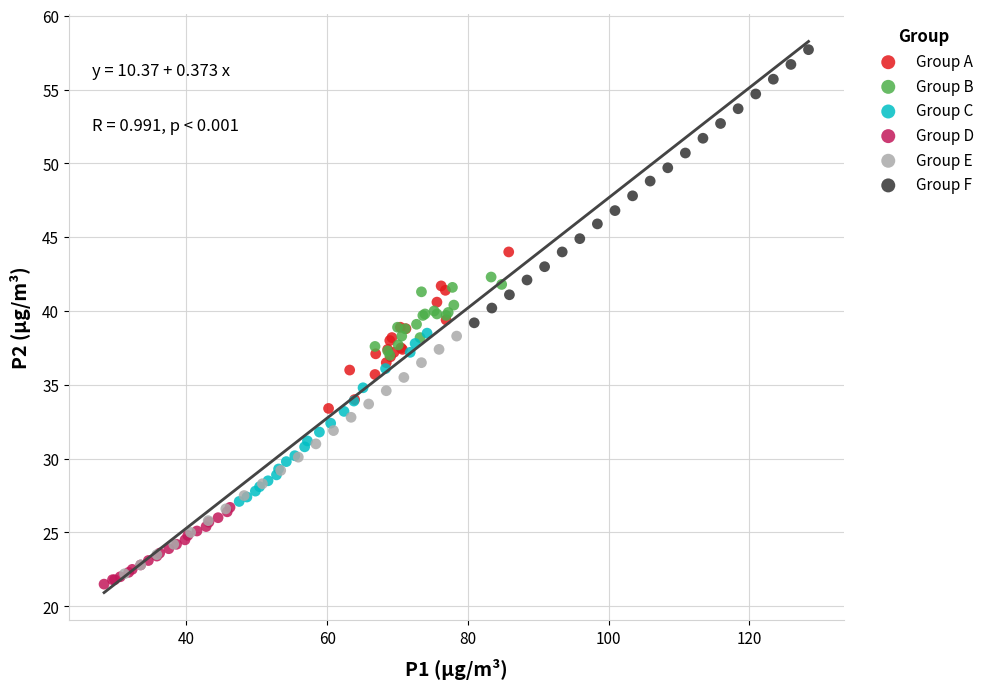

Which series contains the highest Y value?

Group F